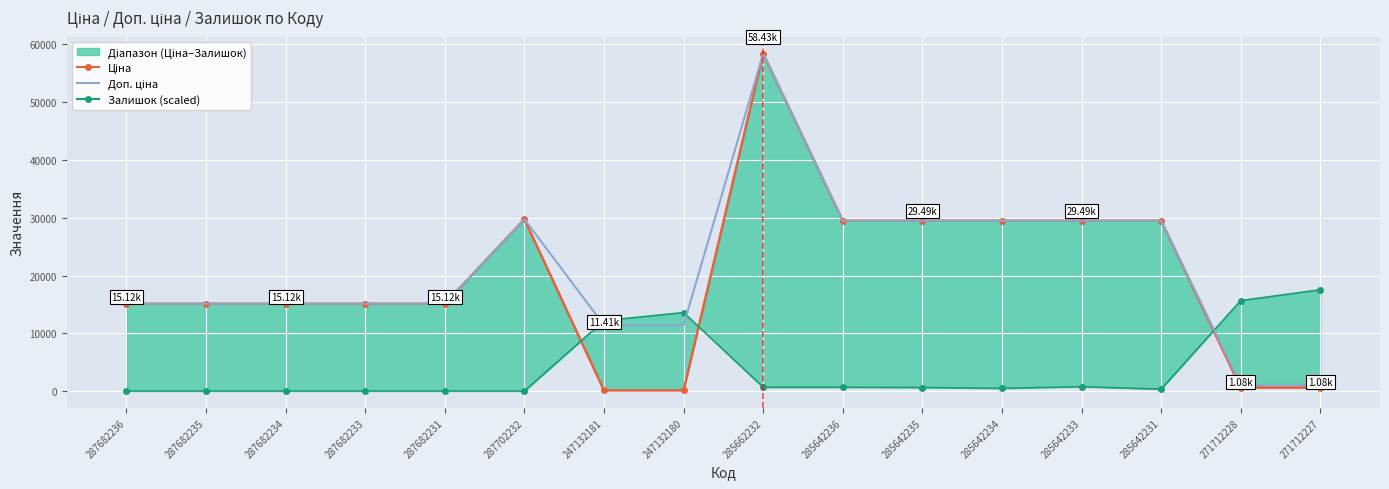

What position from the right is 285642234?

5